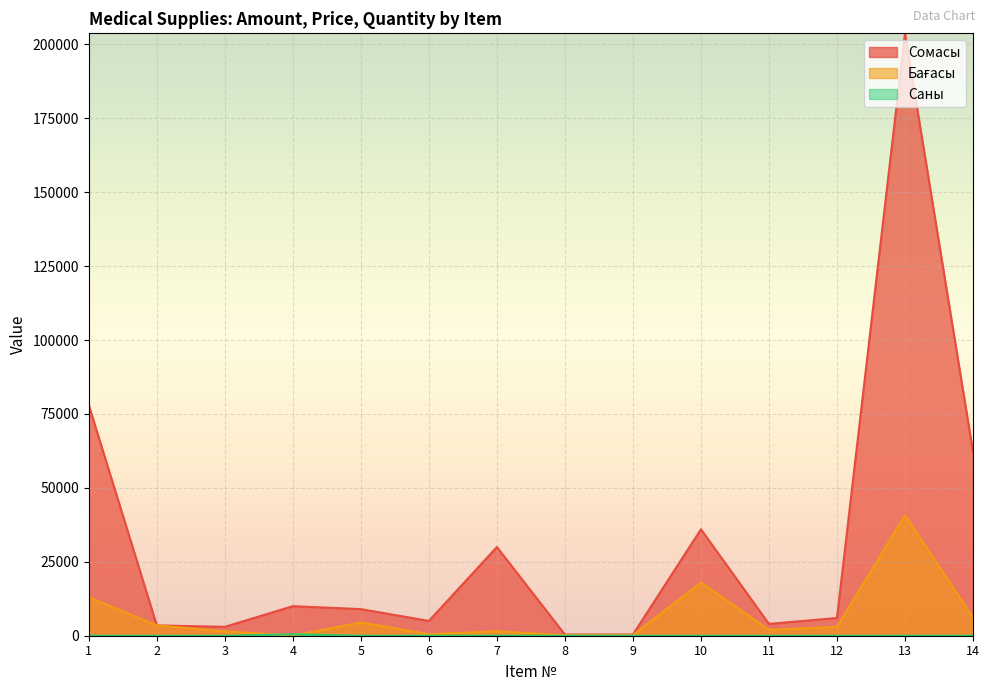

Reading right to left, transcribe all the data shown in this chart.

Сомасы: 14=62181.5	13=203750.0	12=6000.0	11=4000.0	10=36000.0	9=400.0	8=400.0	7=30000.0	6=5000.0	5=9000.0	4=10000.0	3=3000.0	2=3500.0	1=78000.0
Бағасы: 14=6218.1	13=40750.0	12=3000.0	11=2000.0	10=18000.0	9=200.0	8=200.0	7=1500.0	6=500.0	5=4500.0	4=20.0	3=1500.0	2=3500.0	1=13000.0
Саны: 14=10.0	13=5.0	12=2.0	11=2.0	10=2.0	9=2.0	8=2.0	7=20.0	6=10.0	5=2.0	4=500.0	3=2.0	2=1.0	1=6.0